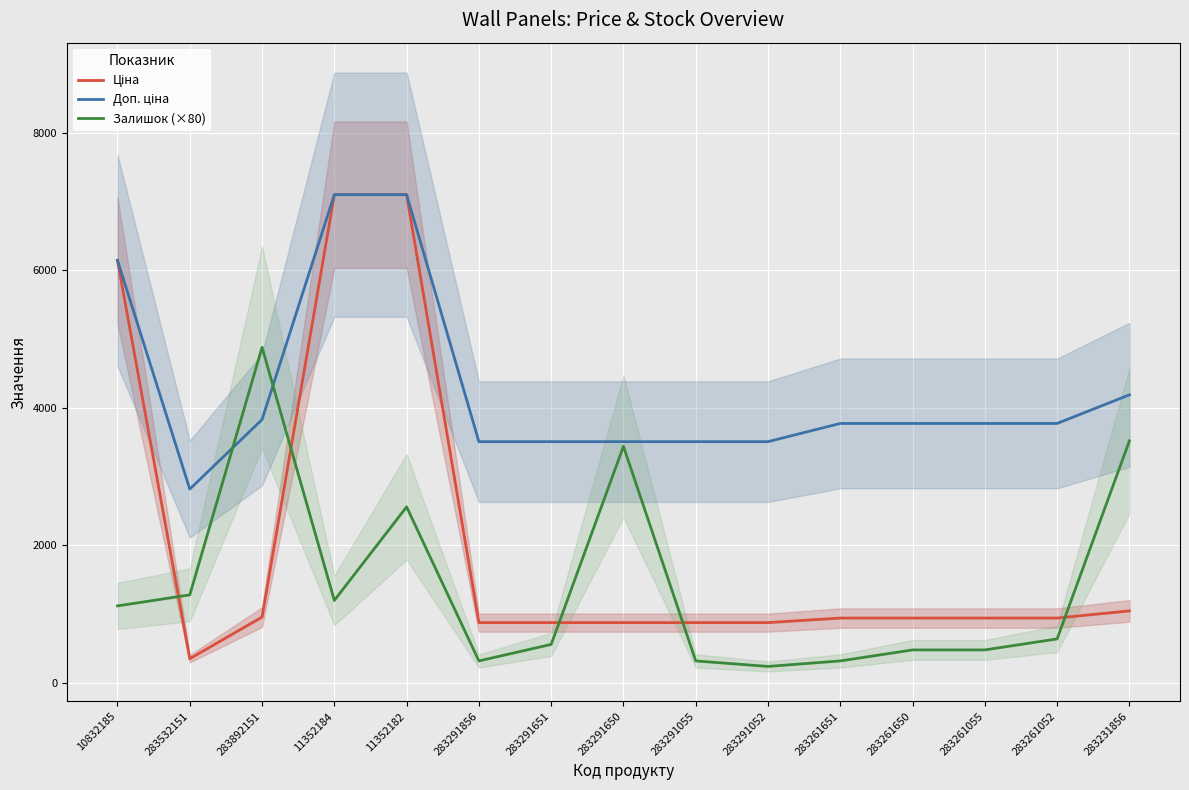

What is the sum of the Залишок (×80) values at 283291650 and 283291856?

3760.0